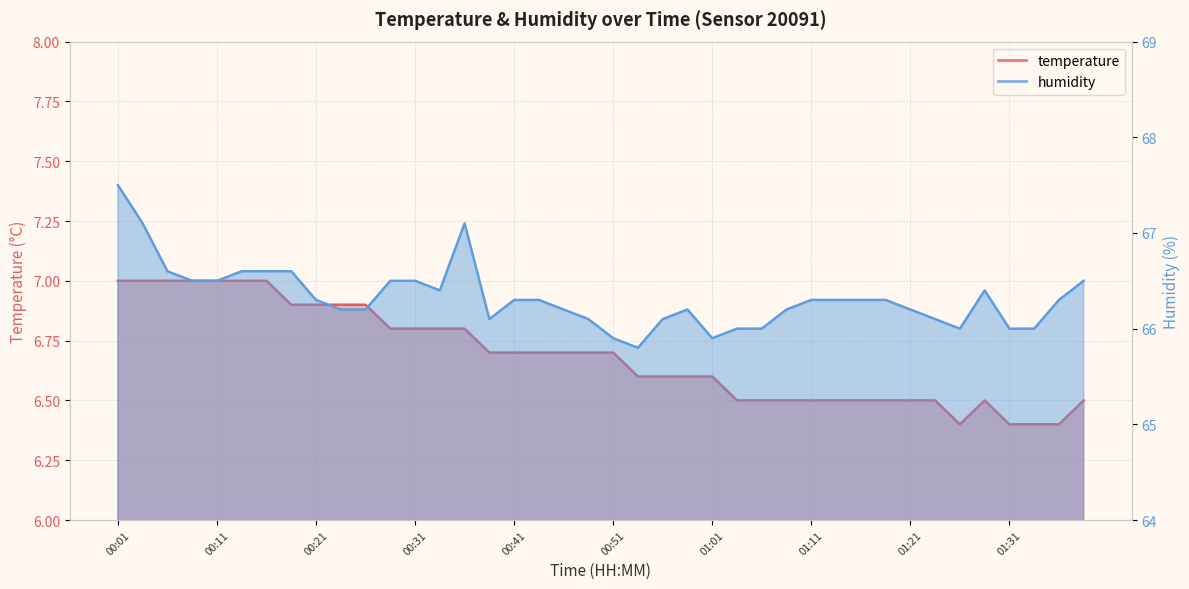

True or false: temperature and humidity intersect in this chart.

False